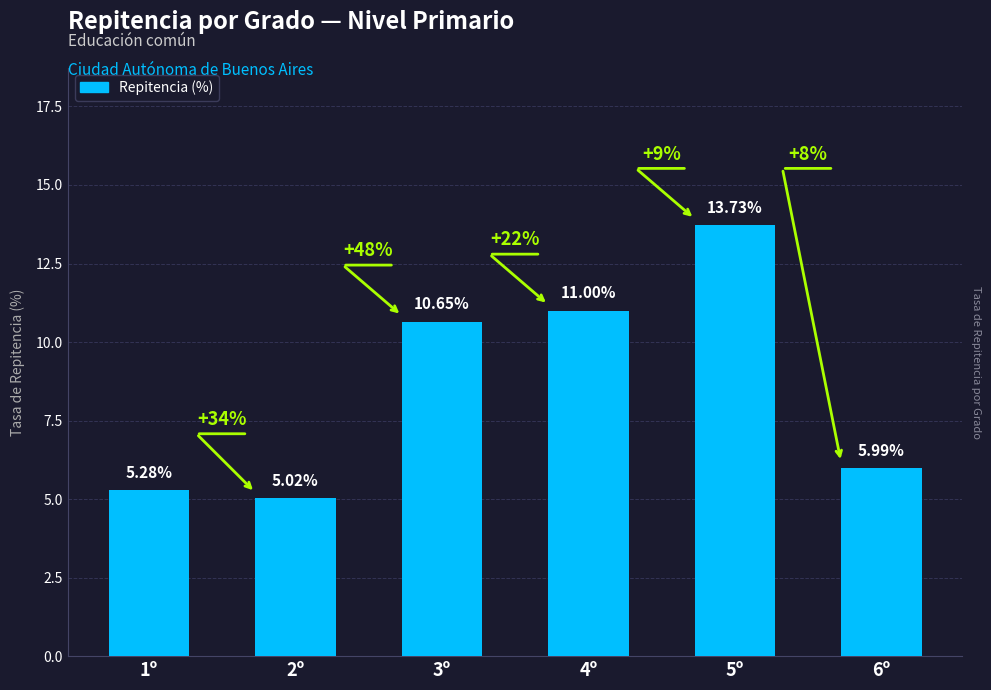

The value at 1º is 5.3. True or false?

True